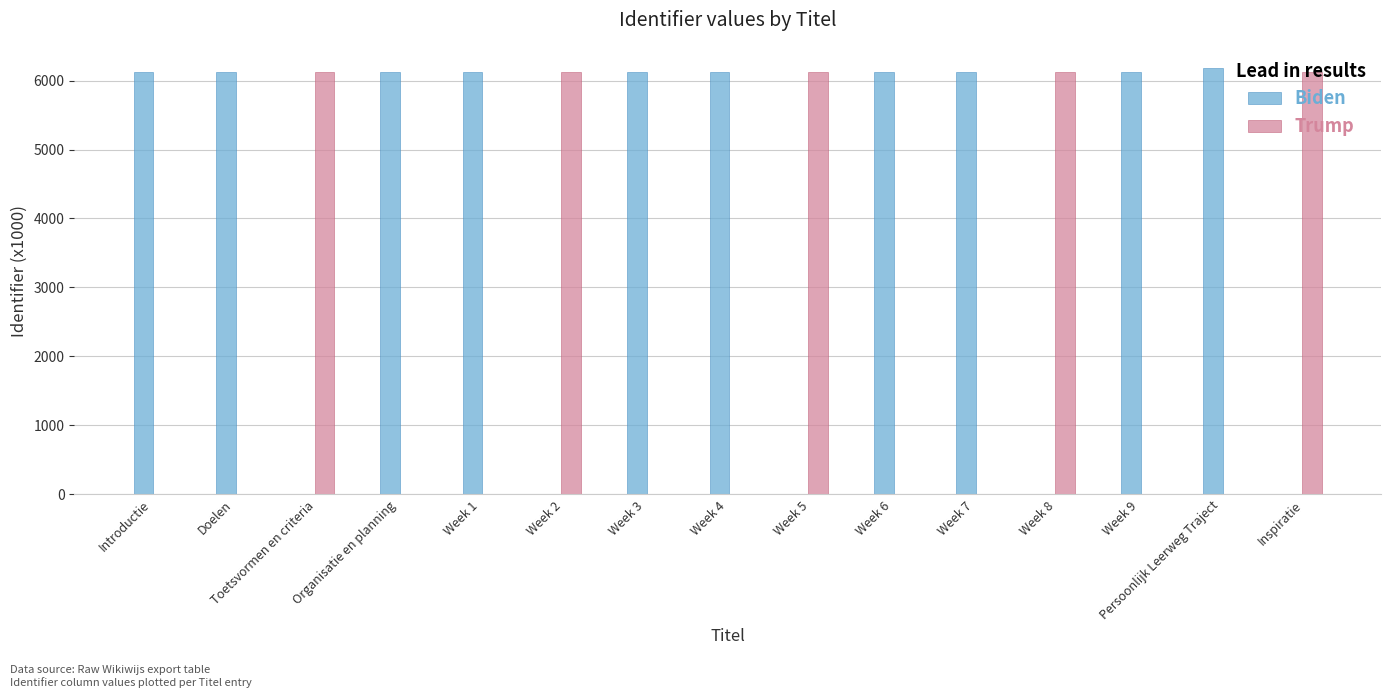

How many distinct data groups are displayed?

2